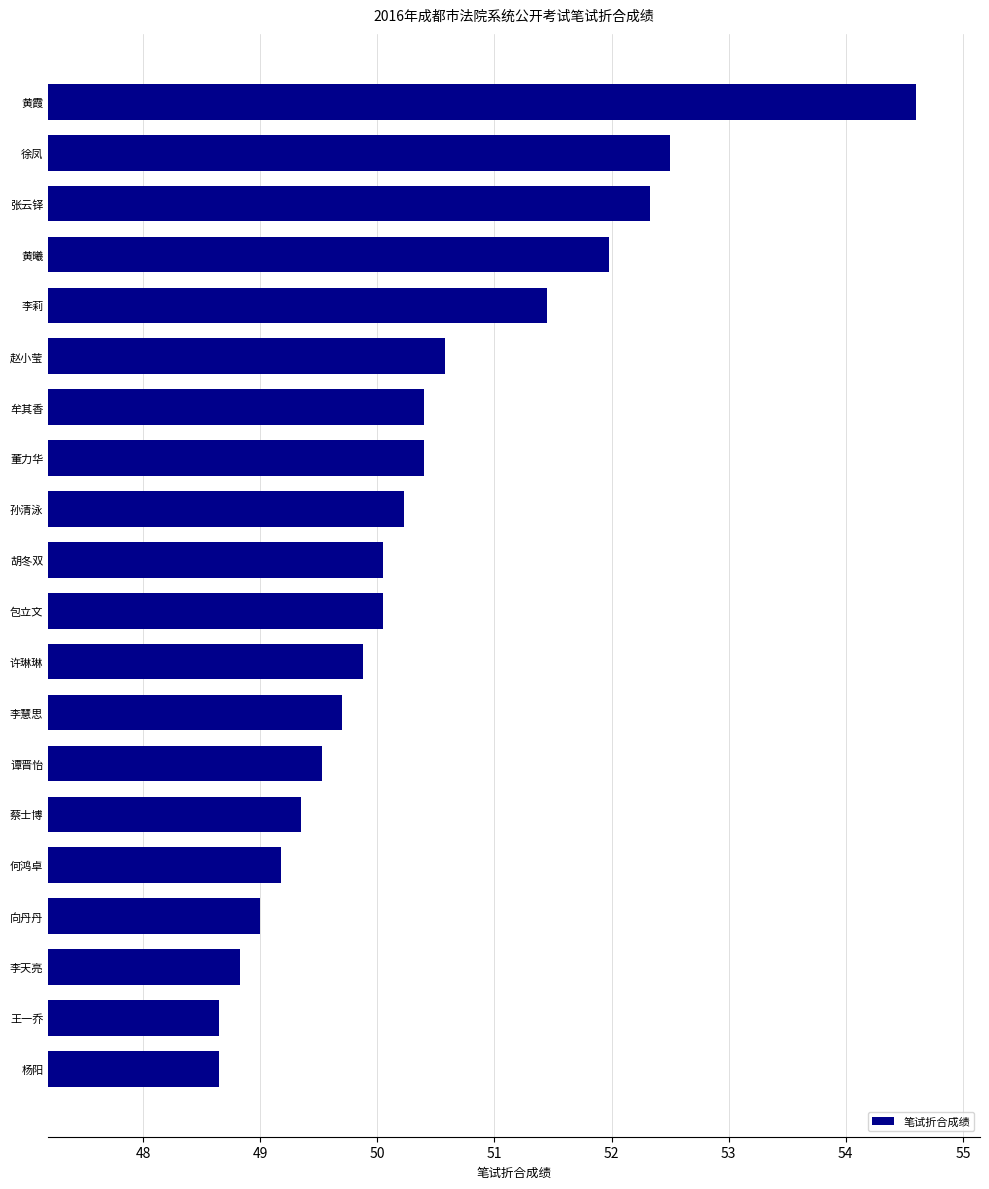

Which category has the highest value across all series?

黄霞